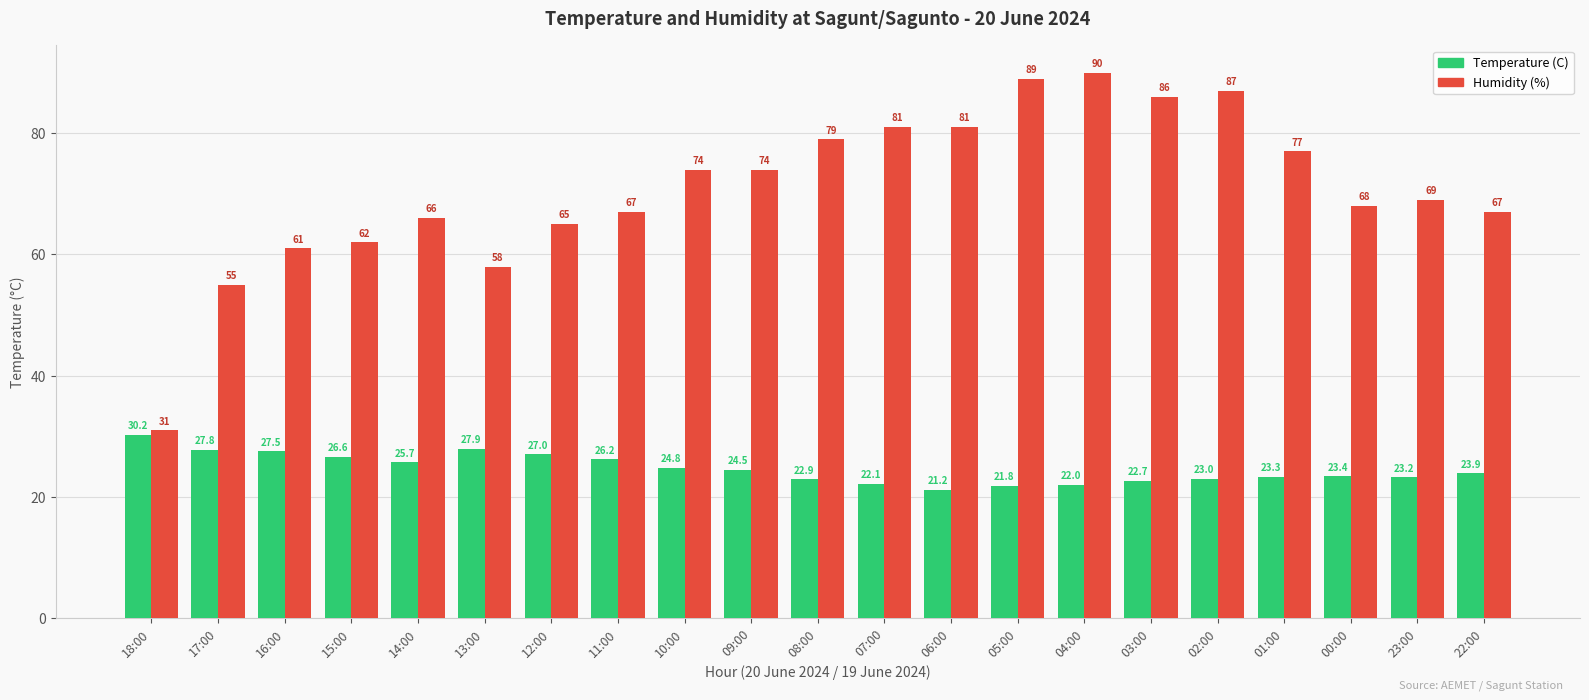

Is it true that Temperature (C) equals 23.9 at 22:00?

True